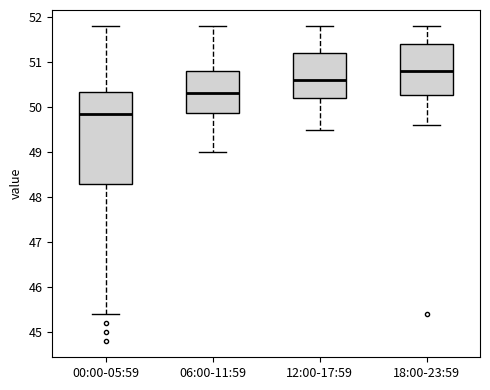

Reading left to right, read every box against the y-axis: the position of its median line, the range the box covers, and the ends of its whiskers. The values are not printed on the chart, so give them approximately, as read against the axis.

00:00-05:59: median 49.9, box 48.3 to 50.3, whiskers 45.4 to 51.8
06:00-11:59: median 50.3, box 49.9 to 50.8, whiskers 49.0 to 51.8
12:00-17:59: median 50.6, box 50.2 to 51.2, whiskers 49.5 to 51.8
18:00-23:59: median 50.8, box 50.3 to 51.4, whiskers 49.6 to 51.8